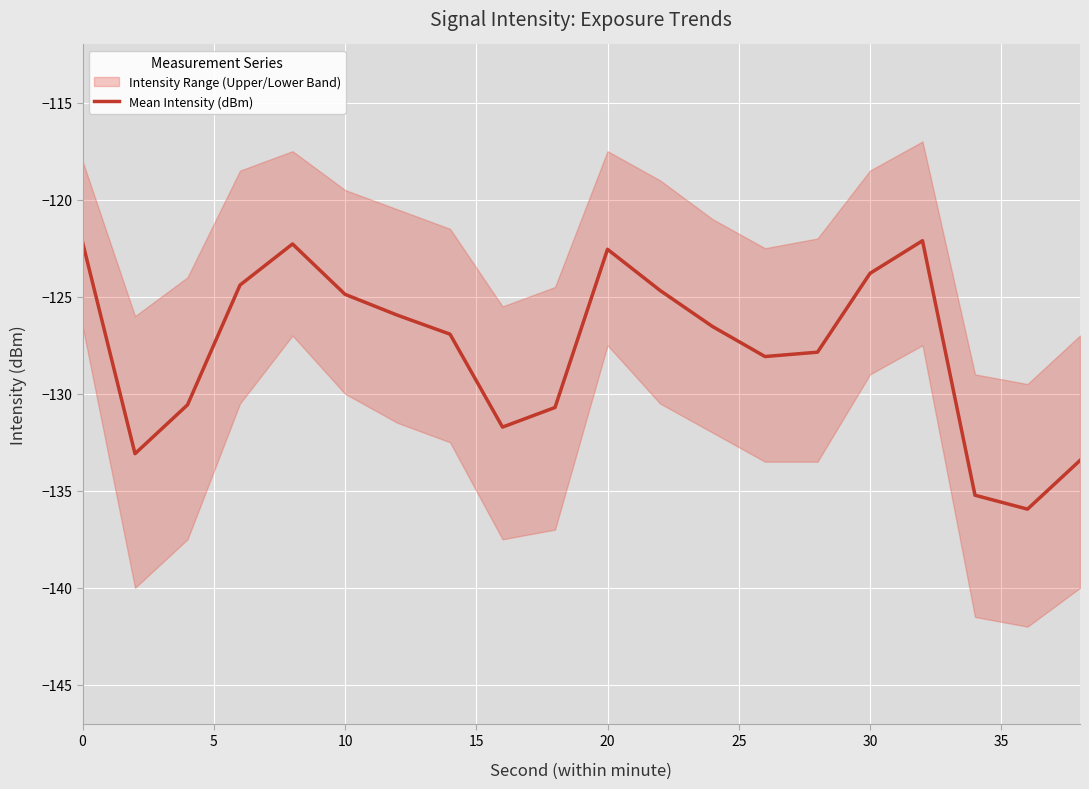

What is the minimum value shown in the chart?

-135.9